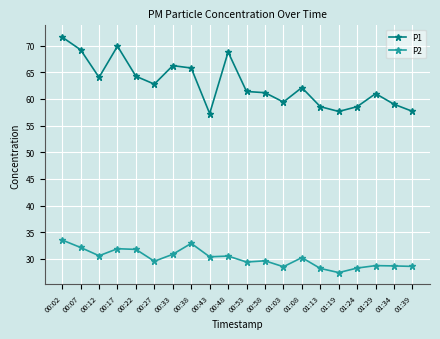

What is the spread (max minus min) of values at 01:29?

32.3